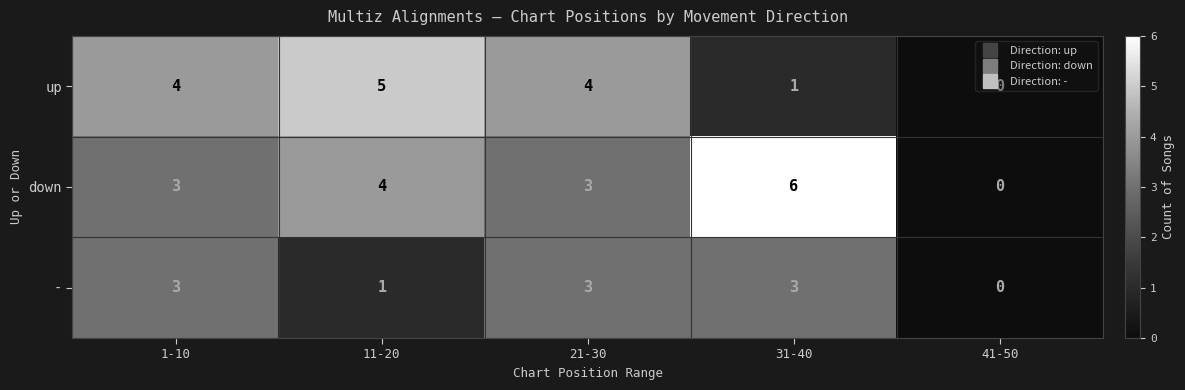

How many data points does each series have?

5